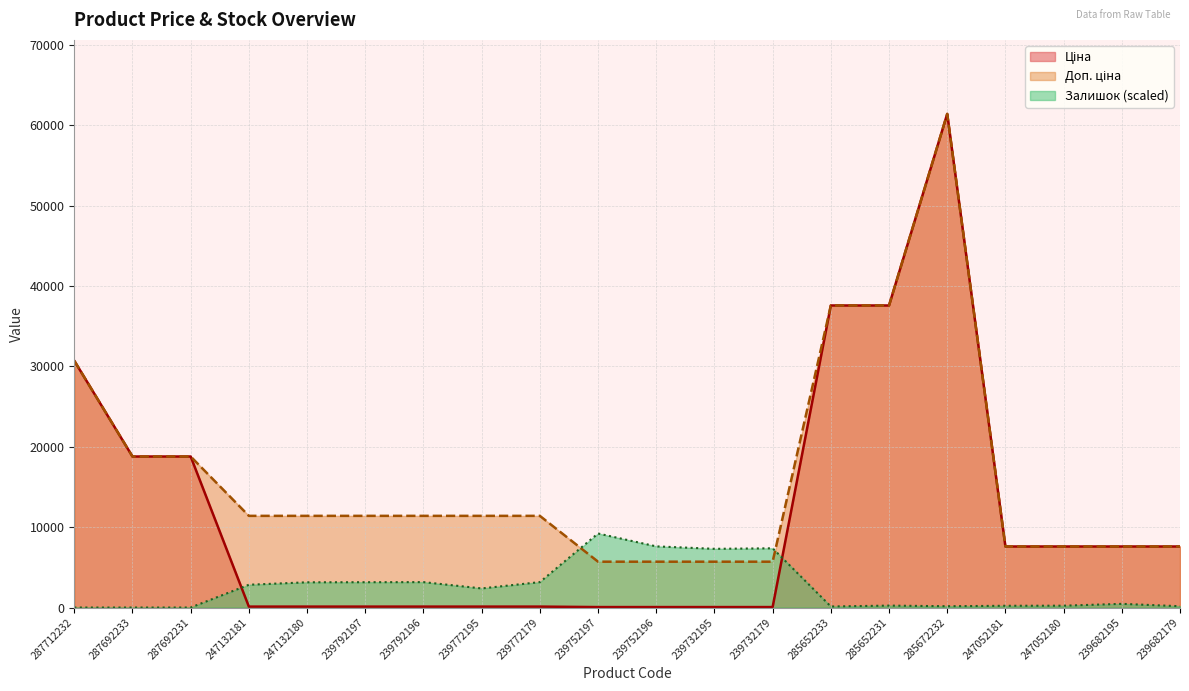

At which category does Залишок reach its first local valley?

239772195